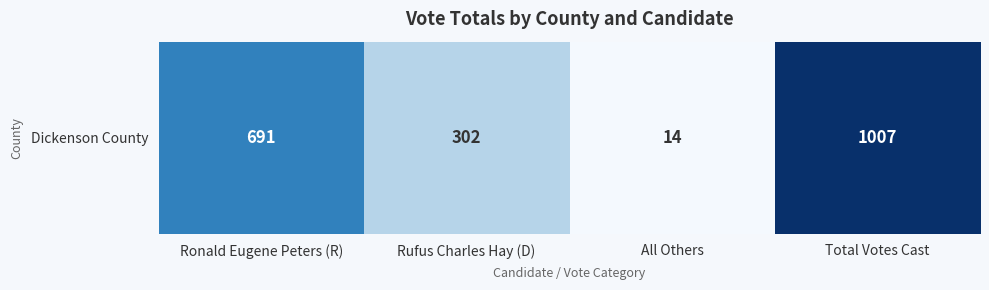

What is the ratio of the value at Ronald Eugene Peters (R) to the value at All Others?

49.4